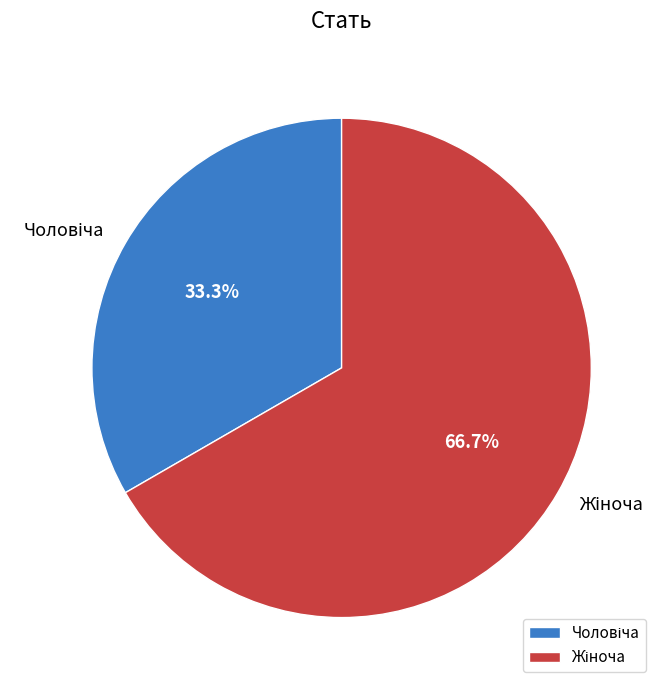

Is there any slice that represents more than half of the pie?

Yes